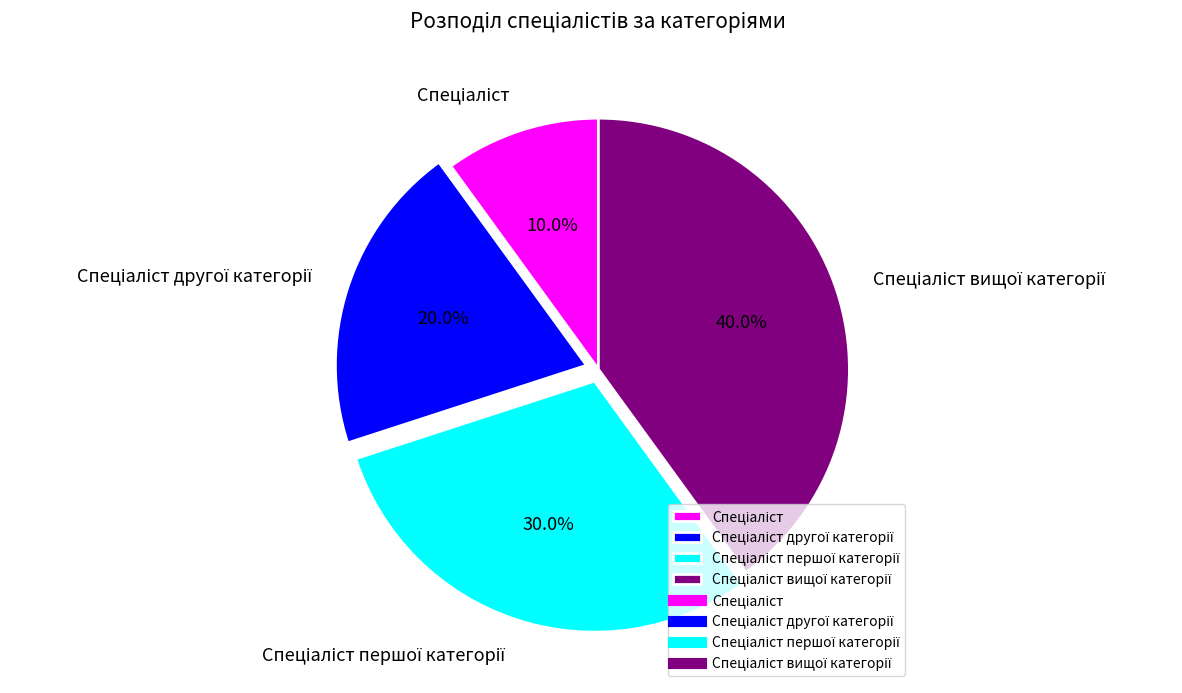

Is there any slice that represents more than half of the pie?

No